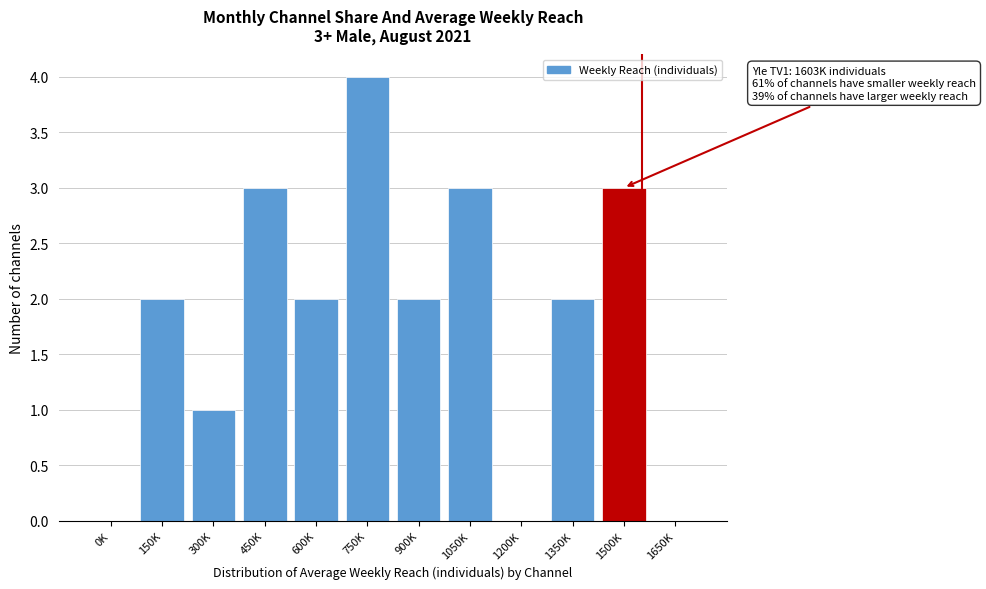

Reading left to right, extract all data points from this chart.

0K=0	150K=2	300K=1	450K=3	600K=2	750K=4	900K=2	1050K=3	1200K=0	1350K=2	1500K=3	1650K=0